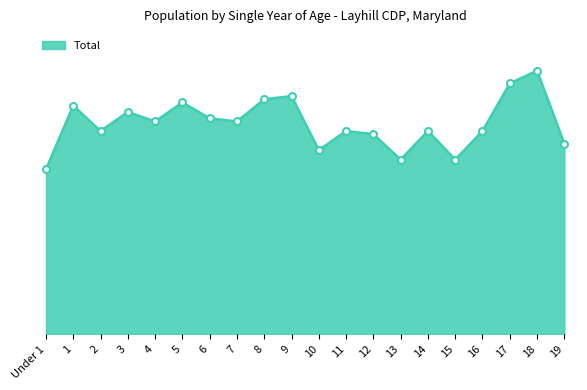

The value at 18 is 83. True or false?

True